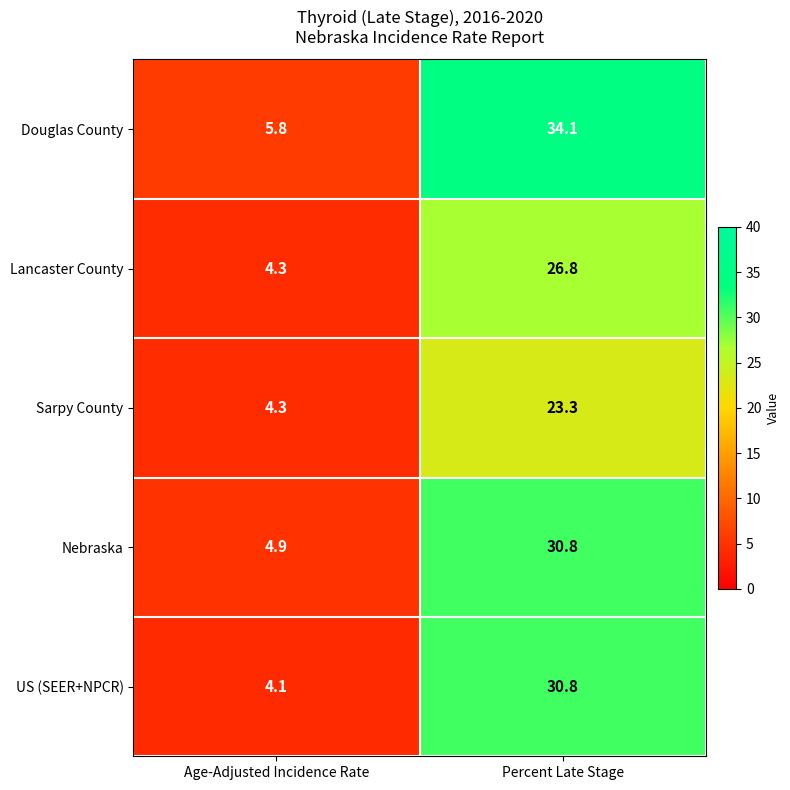

What is the total value across all series at Percent Late Stage?

145.8